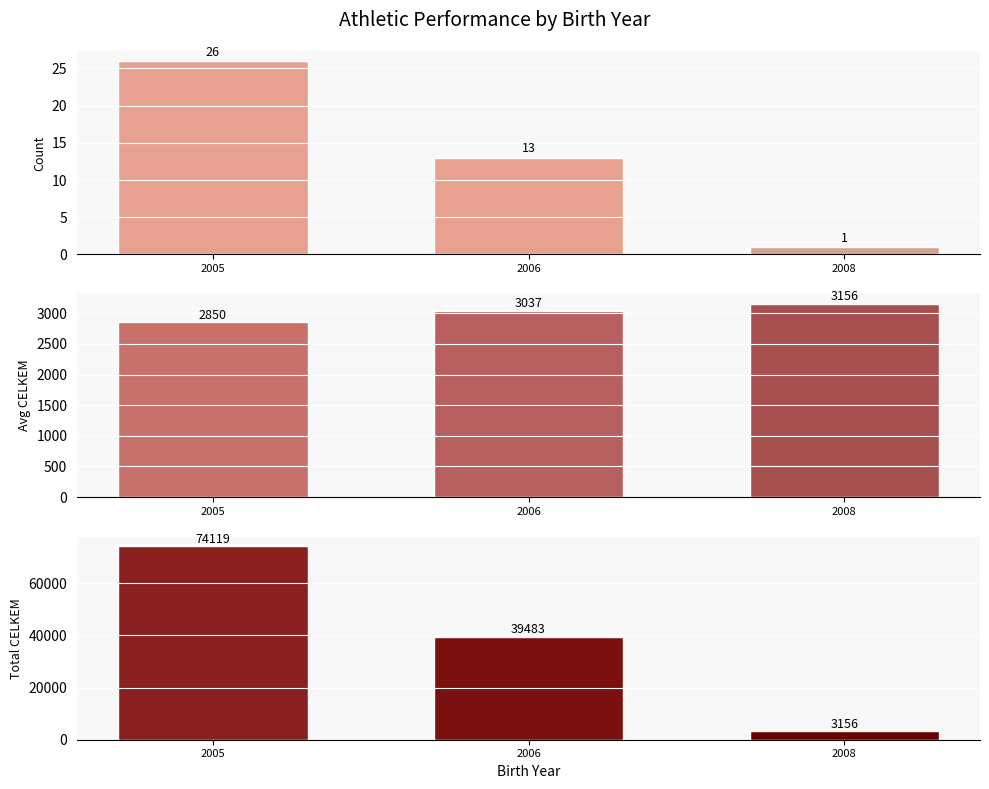

Is it true that Avg CELKEM equals 2850.7 at 2005?

True